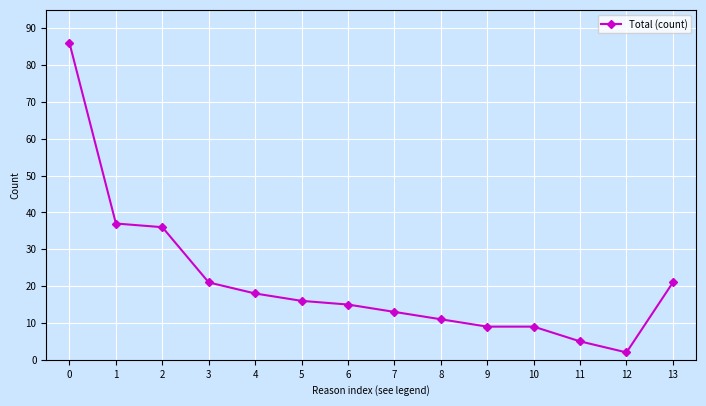

Count the number of categories in the chart.

14